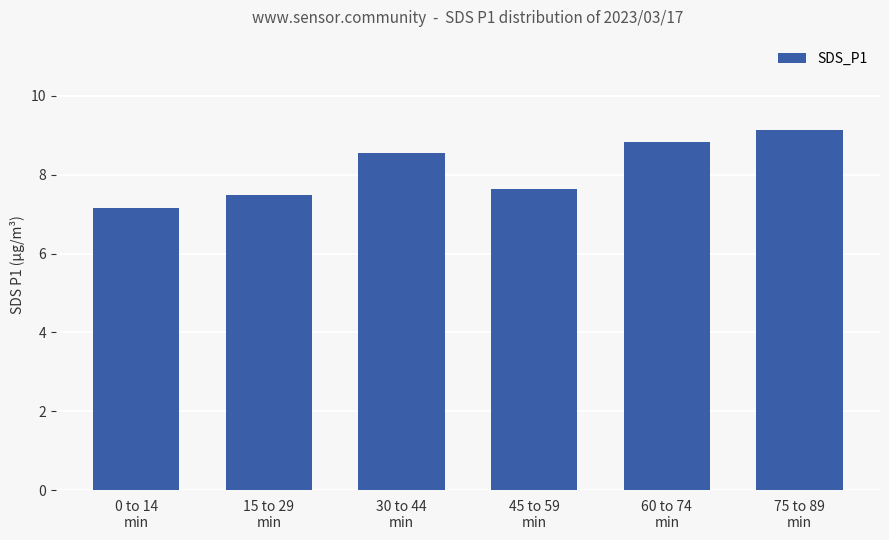

True or false: the data shows 7.2 at 0 to 14
min.

True